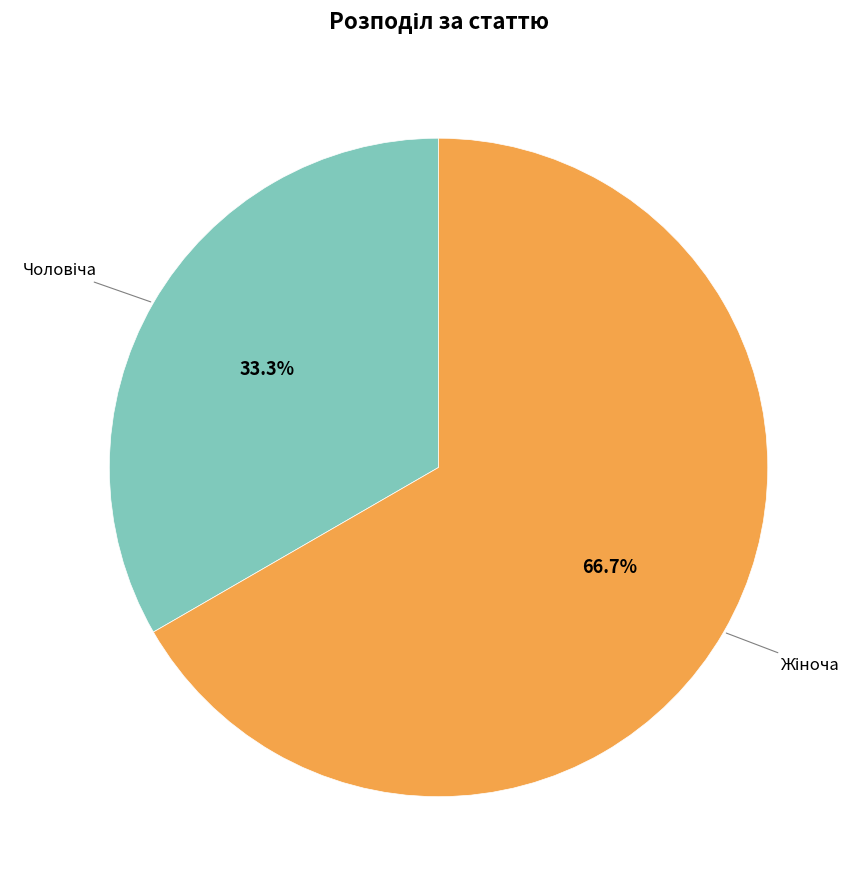

Does any single category account for the majority?

Yes